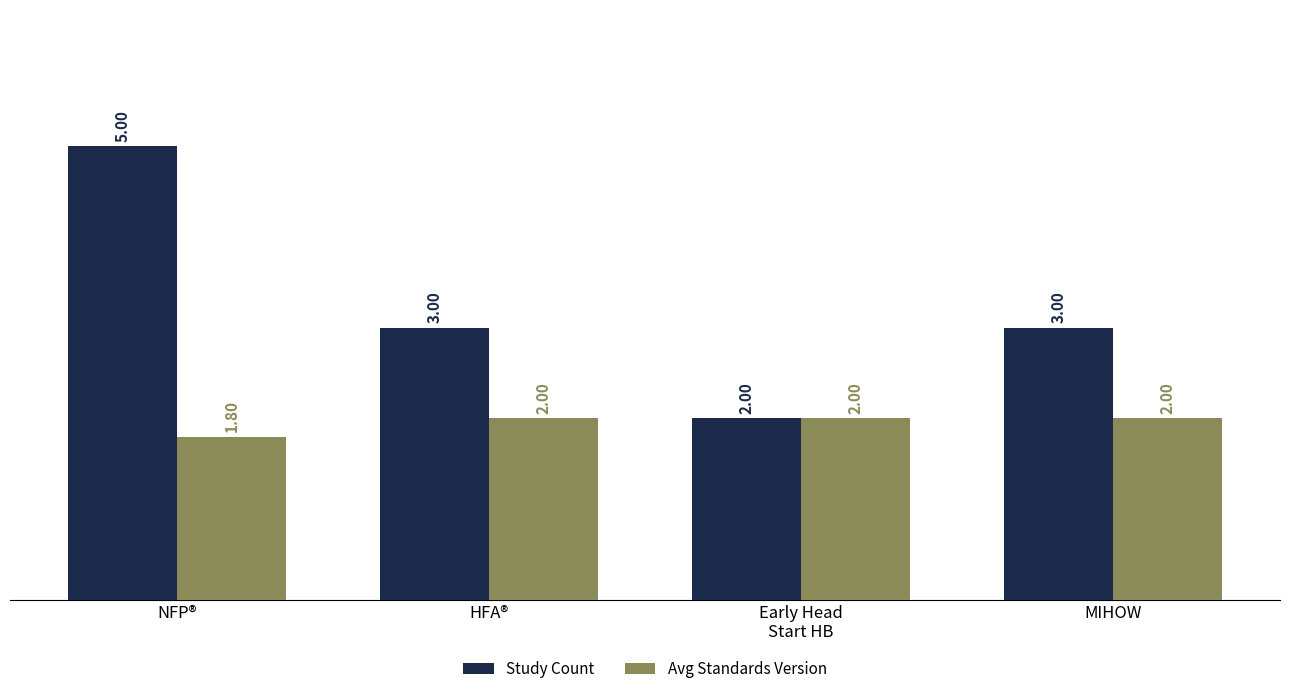

What is the difference between the maximum and minimum values in the Study Count series?

3.0